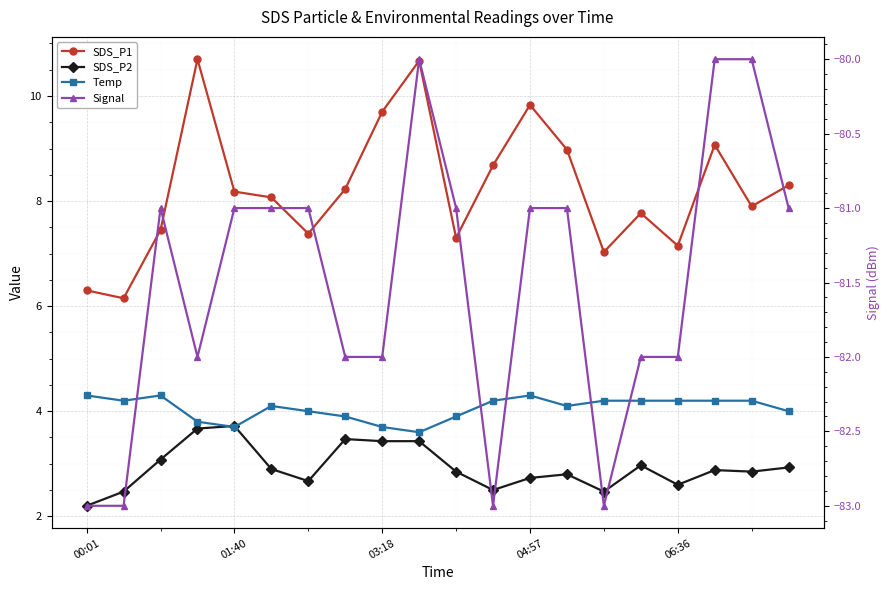

What is the greatest value displayed?

10.7